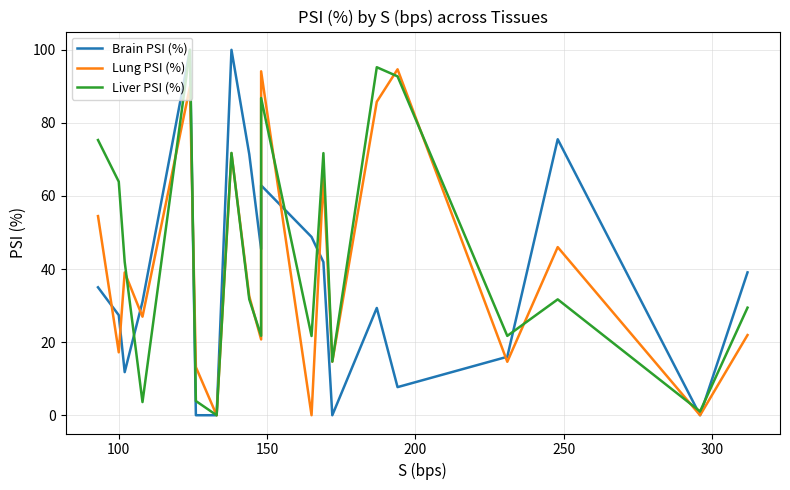

Which series has the largest range (max minus min)?

Brain PSI (%)